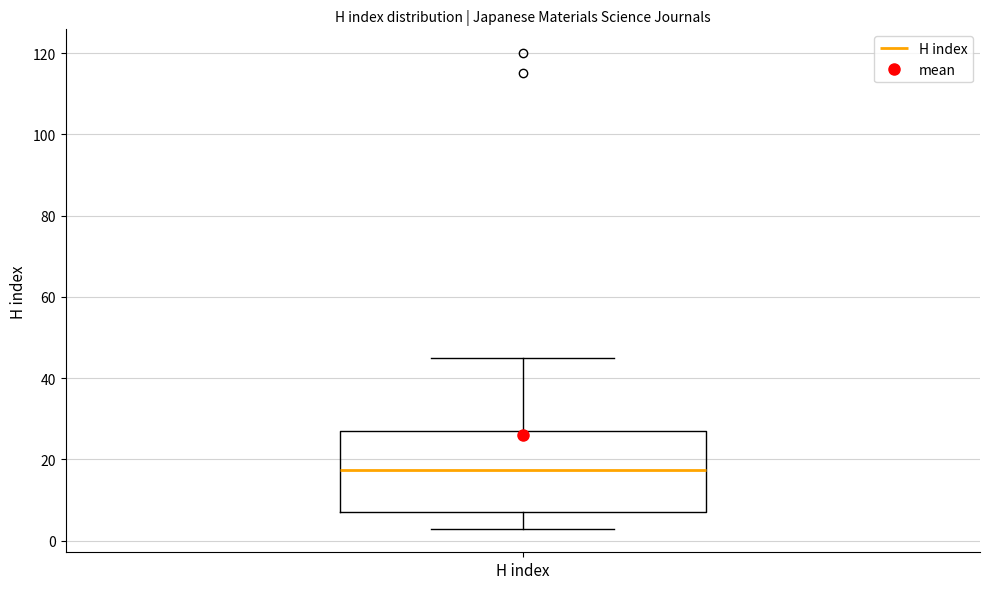

Where does the upper whisker of the box for H index end on the y-axis? The values are not printed on the chart, so give them approximately, as read against the axis.

46